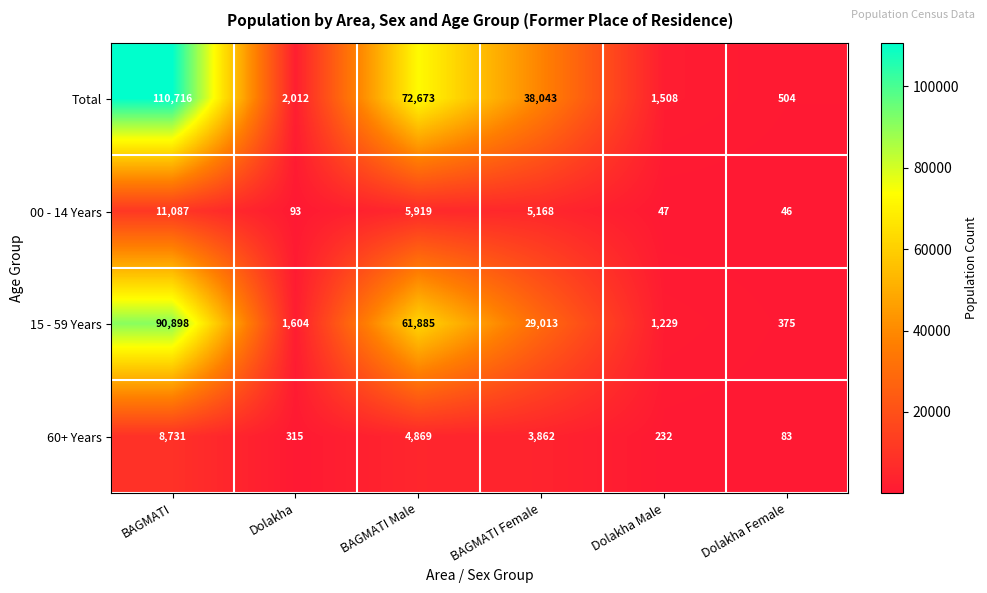

The 00 - 14 Years series shows 62 at Dolakha. True or false?

False